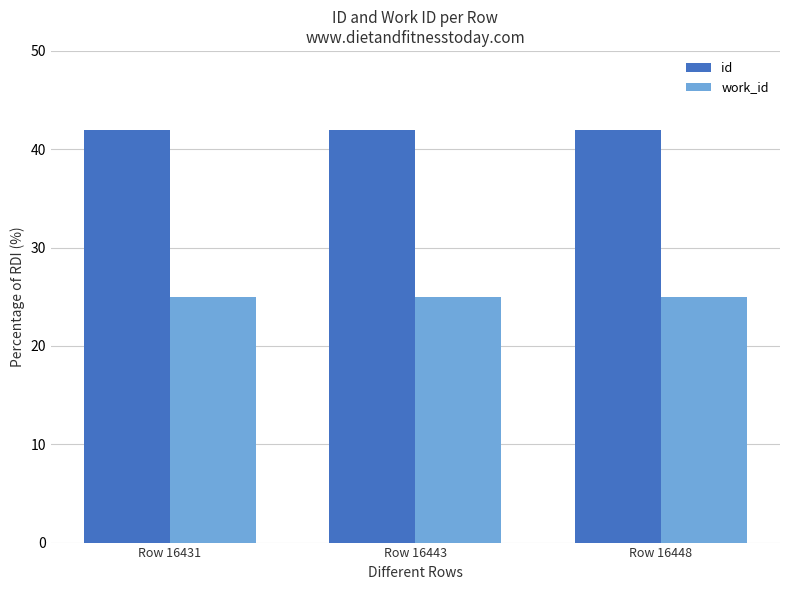

What is the spread (max minus min) of values at Row 16431?

17.0